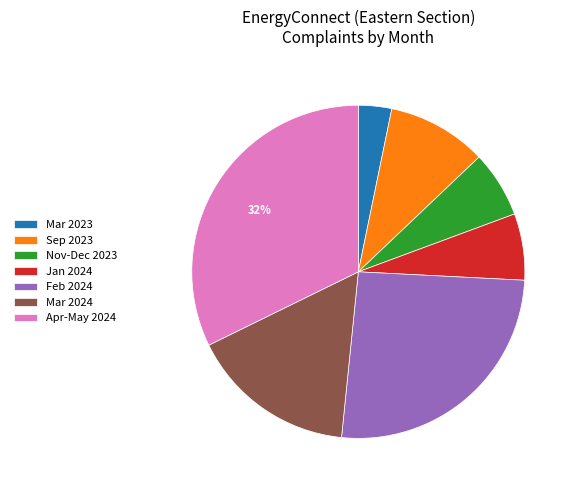

What is the smallest slice in the pie chart?

Mar 2023